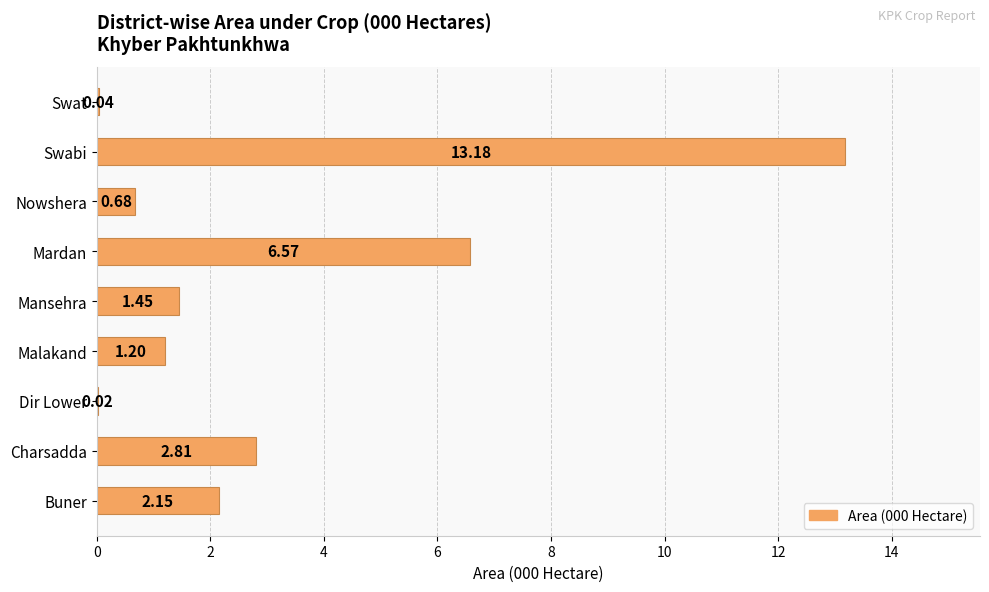

Where is the data nearest to the value 6?

Mardan